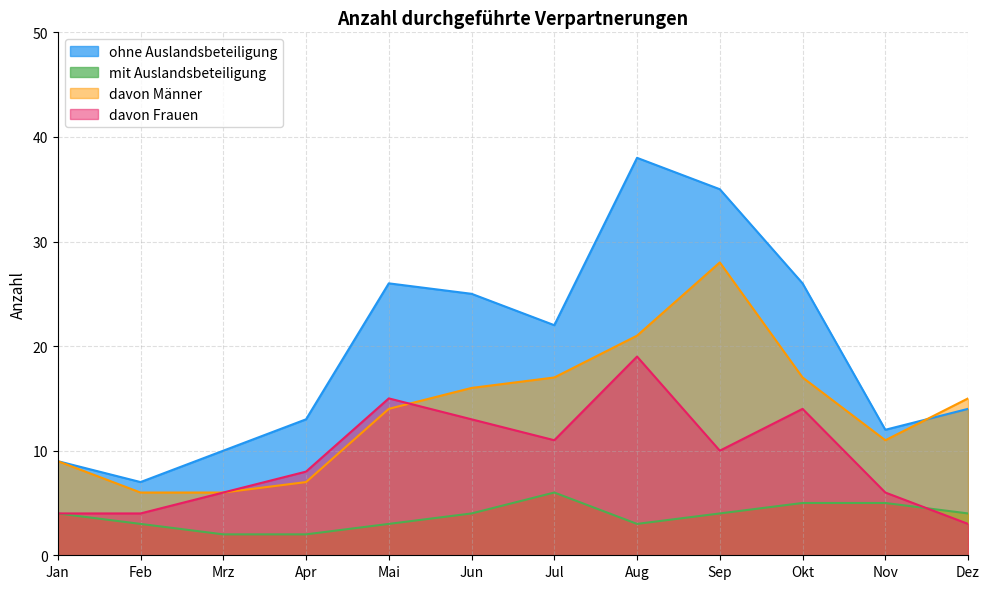

Reading left to right, extract all data points from this chart.

ohne Auslandsbeteiligung: 9	7	10	13	26	25	22	38	35	26	12	14
mit Auslandsbeteiligung: 4	3	2	2	3	4	6	3	4	5	5	4
davon Männer: 9	6	6	7	14	16	17	21	28	17	11	15
davon Frauen: 4	4	6	8	15	13	11	19	10	14	6	3